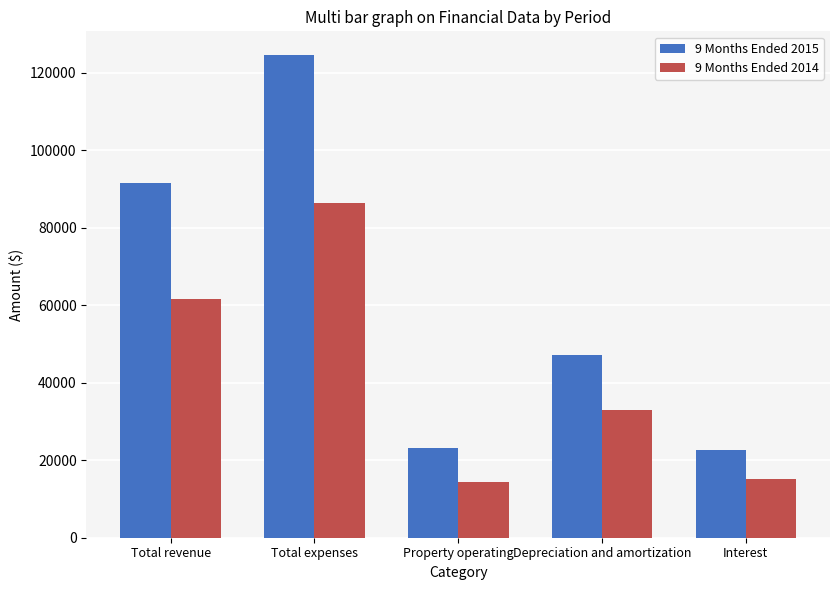

What position from the left is Total revenue?

1